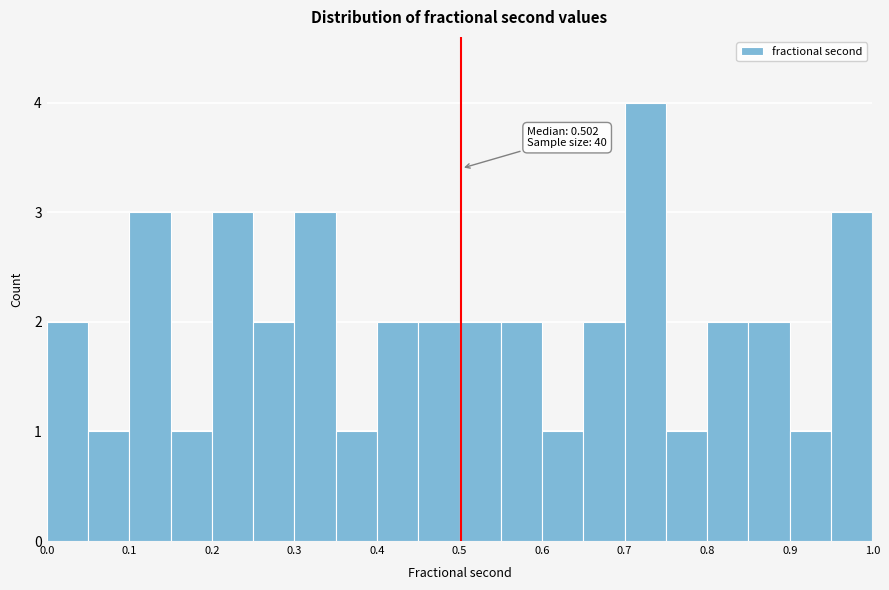

Over which range of the x-axis is the bar tallest?

0.70 to 0.75